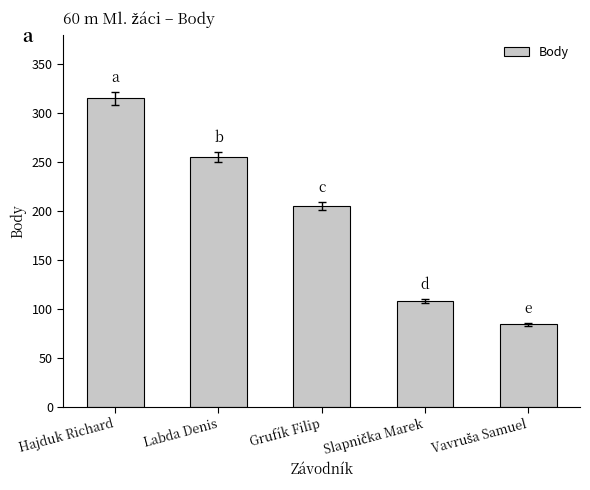

At which category does the chart reach its peak across all series?

Hajduk Richard